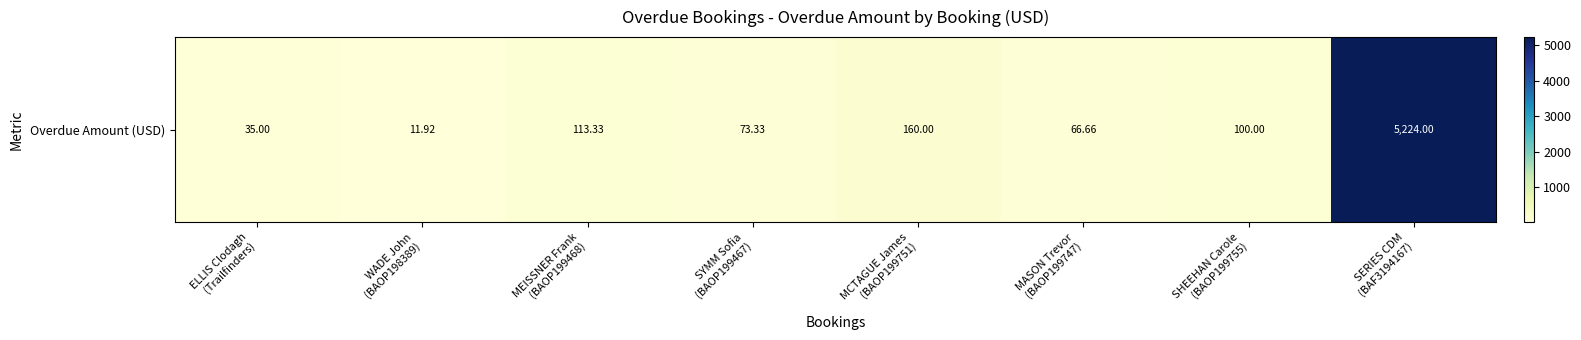

Reading left to right, transcribe all the data shown in this chart.

ELLIS Clodagh
(Trailfinders)=35.0	WADE John
(BAOP198389)=11.9	MEISSNER Frank
(BAOP199468)=113.3	SYMM Sofia
(BAOP199467)=73.3	MCTAGUE James
(BAOP199751)=160.0	MASON Trevor
(BAOP199747)=66.7	SHEEHAN Carole
(BAOP199755)=100.0	SERIES CDM
(BAF3194167)=5224.0